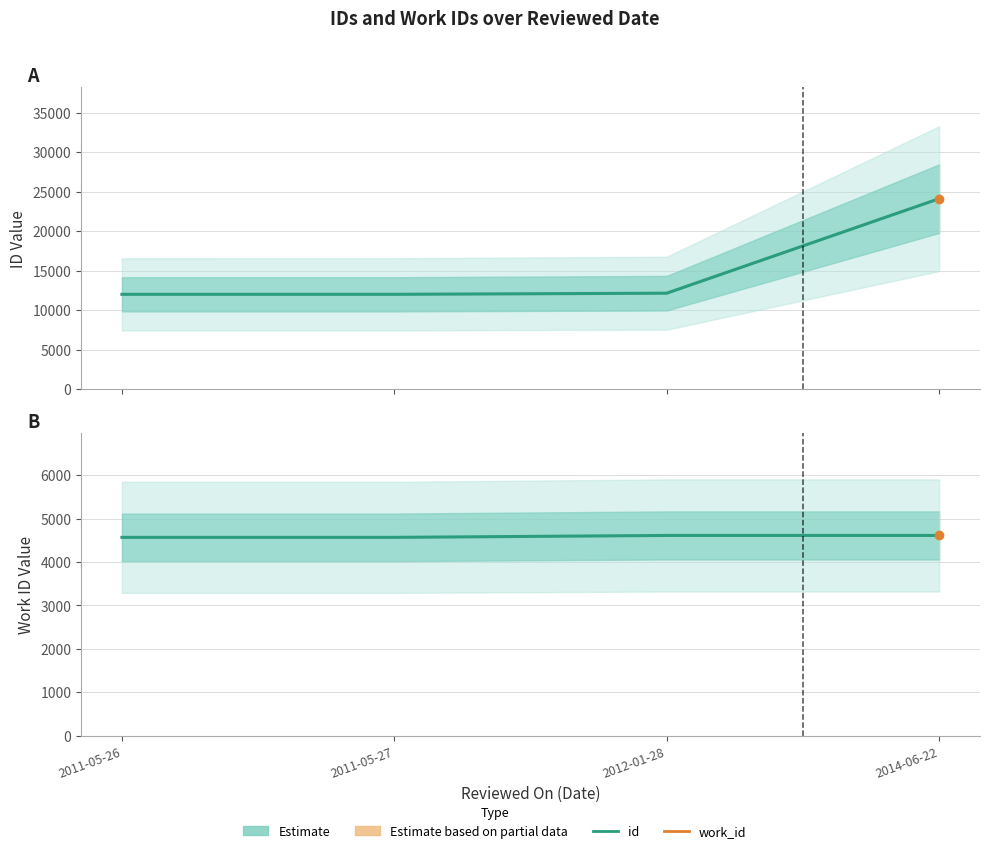

What is the average value of the work_id (Estimate) series?

4588